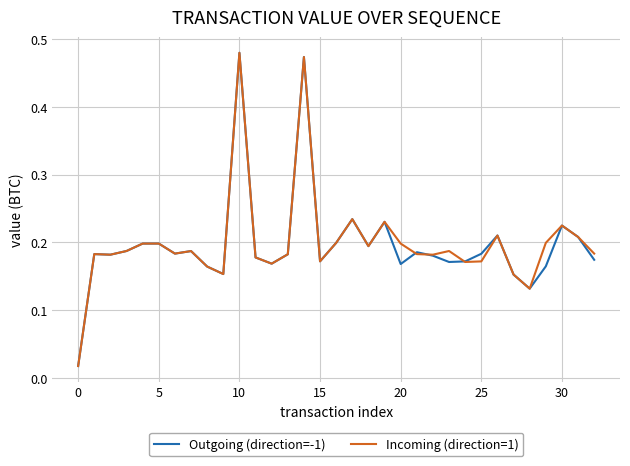

Reading left to right, list all the values displayed in this chart.

Outgoing (direction=-1): 0.0	0.2	0.2	0.2	0.2	0.2	0.2	0.2	0.2	0.2	0.5	0.2	0.2	0.2	0.5	0.2	0.2	0.2	0.2	0.2	0.2	0.2	0.2	0.2	0.2	0.2	0.2	0.2	0.1	0.2	0.2	0.2	0.2
Incoming (direction=1): 0.0	0.2	0.2	0.2	0.2	0.2	0.2	0.2	0.2	0.2	0.5	0.2	0.2	0.2	0.5	0.2	0.2	0.2	0.2	0.2	0.2	0.2	0.2	0.2	0.2	0.2	0.2	0.2	0.1	0.2	0.2	0.2	0.2